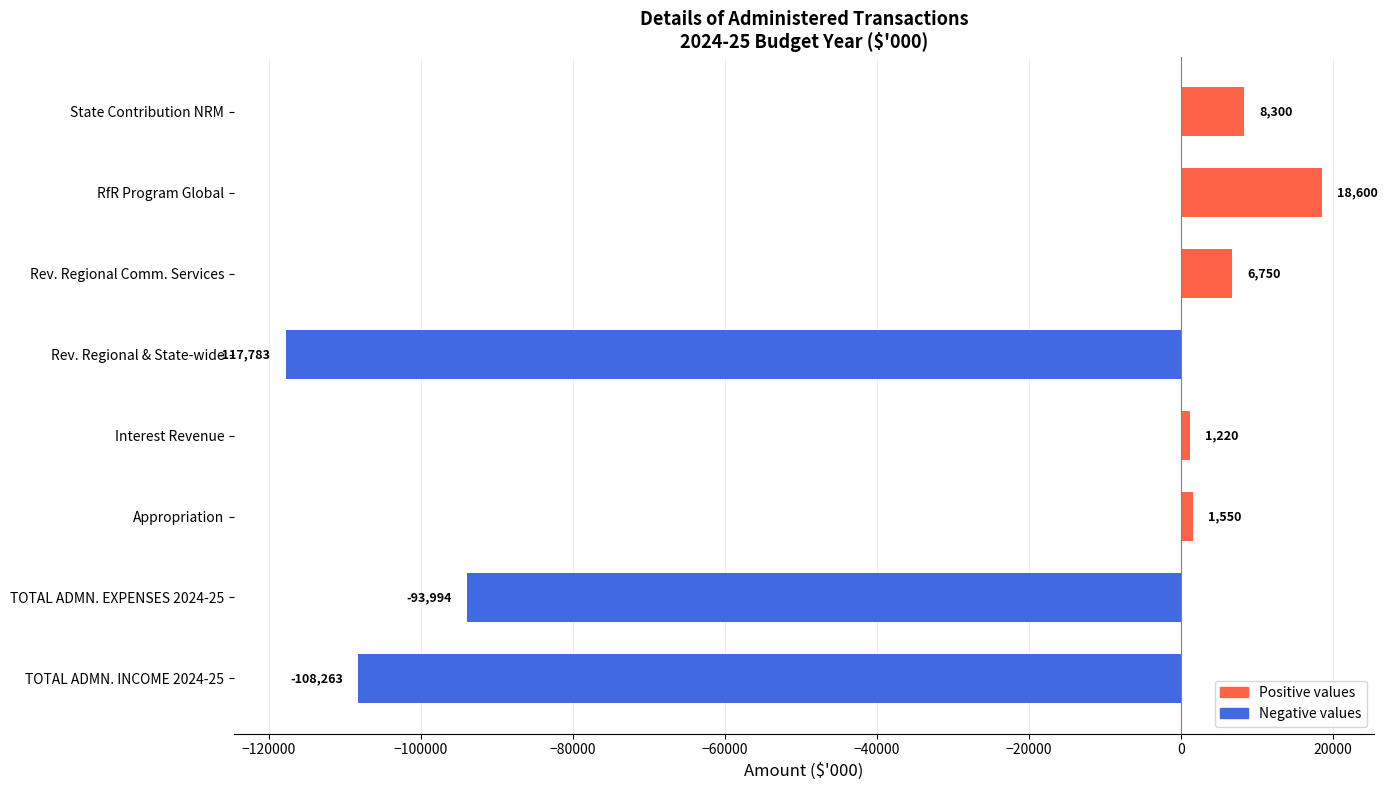

Rank the categories by value from highest to lowest.

RfR Program Global, State Contribution NRM, Rev. Regional Comm. Services, Appropriation, Interest Revenue, TOTAL ADMN. EXPENSES 2024-25, TOTAL ADMN. INCOME 2024-25, Rev. Regional & State-wide